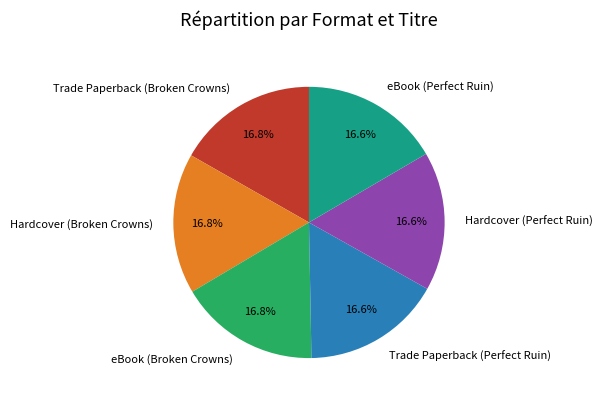

To the nearest percent, what is the combined percentage of Hardcover (Broken Crowns) and Trade Paperback (Broken Crowns)?

34%